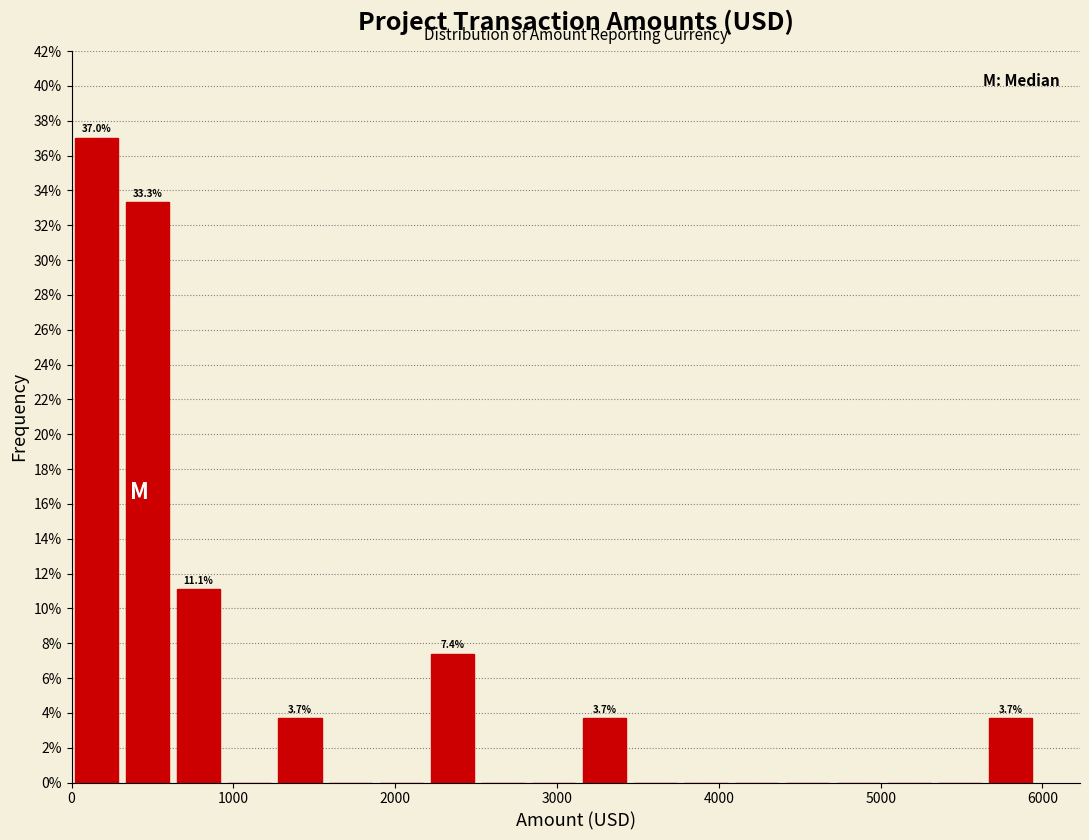

Read against the x-axis, roughly where is the centre of the tallest bar?

200